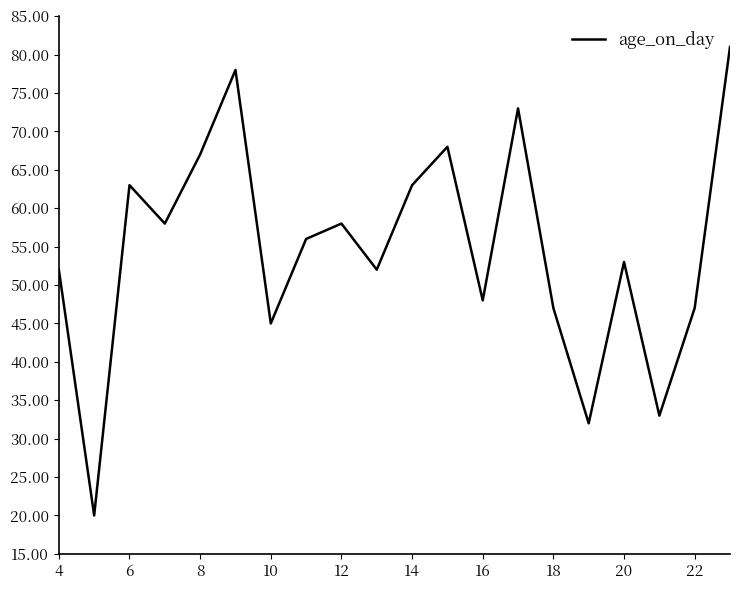

What is the greatest value displayed?

81